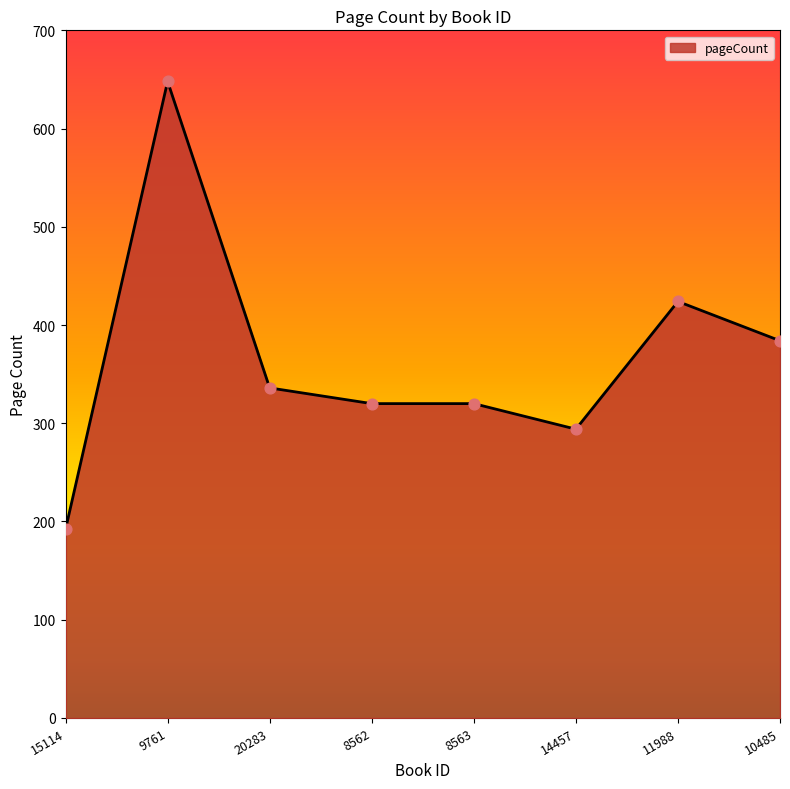

Which has a higher value, 8563 or 9761?

9761